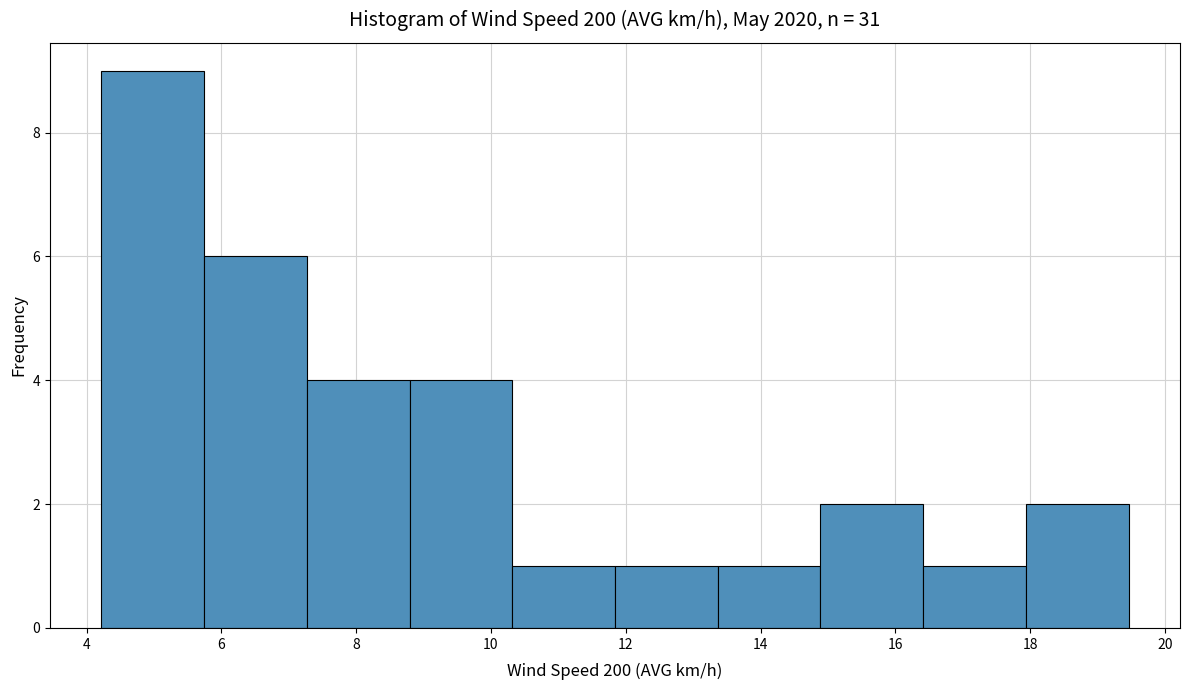

Reading left to right, list every bar in this chart as the range it spans on the x-axis followed by its height. Neither the bar edges nor the heights are printed on the chart, so give them approximately, as read against the axes.

4.2 to 5.8: 9
5.8 to 7.2: 6
7.2 to 8.8: 4
8.8 to 10.4: 4
10.4 to 11.8: 1
11.8 to 13.4: 1
13.4 to 14.8: 1
14.8 to 16.4: 2
16.4 to 18.0: 1
18.0 to 19.4: 2